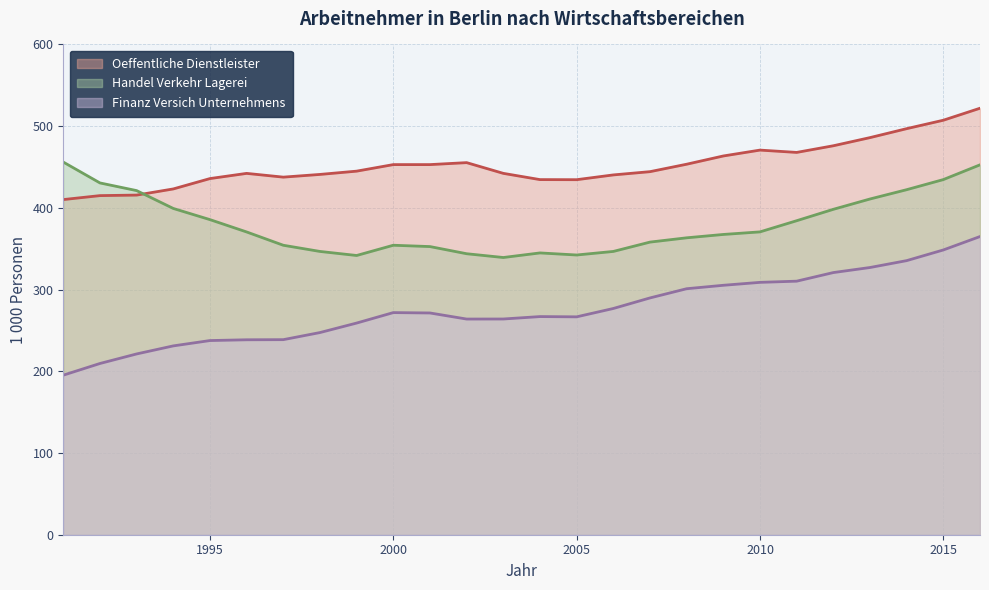

What is the sum of all Finanz Versich Unternehmens values?

7172.0